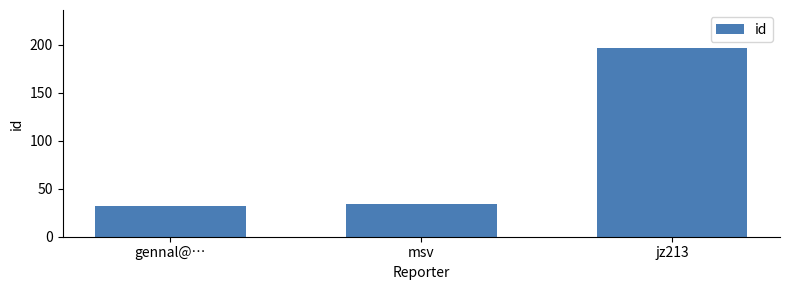

List the labels in order of value, largest first.

jz213, msv, gennal@…